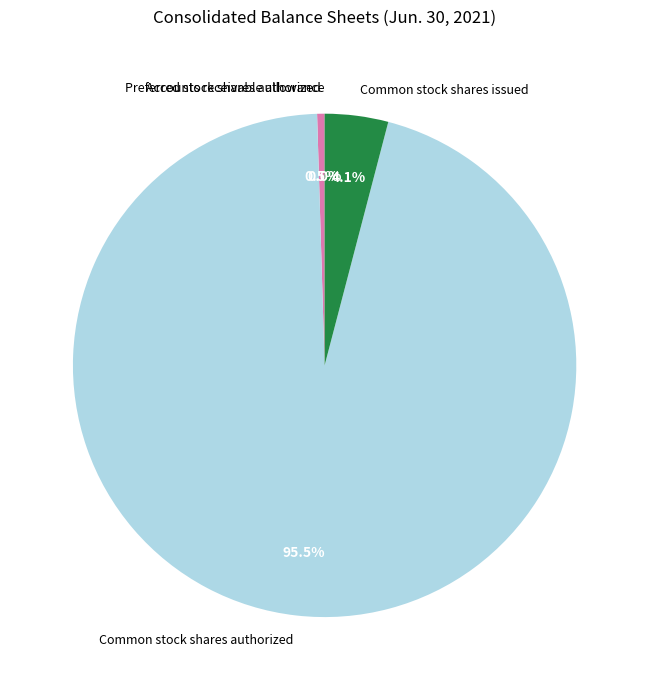

Approximately how many times larger is the value at Common stock shares authorized compared to Preferred stock shares authorized?

200.0